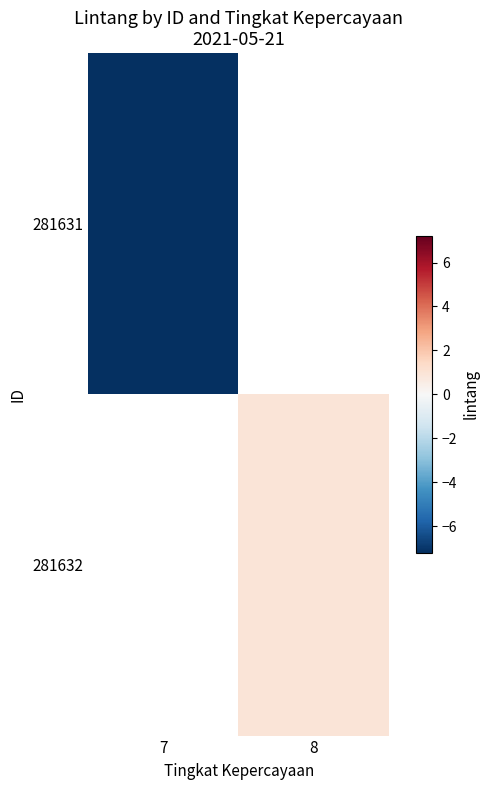

The value of 281631 at 7 is -11.8. True or false?

False